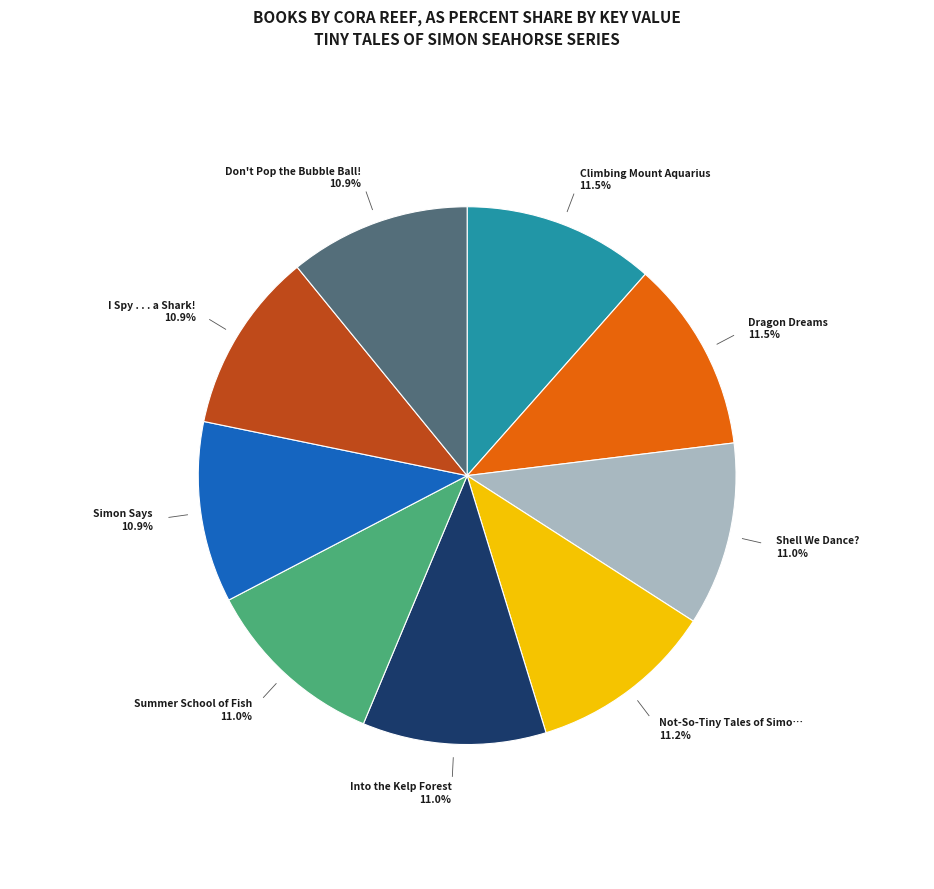

Does any single category account for the majority?

No